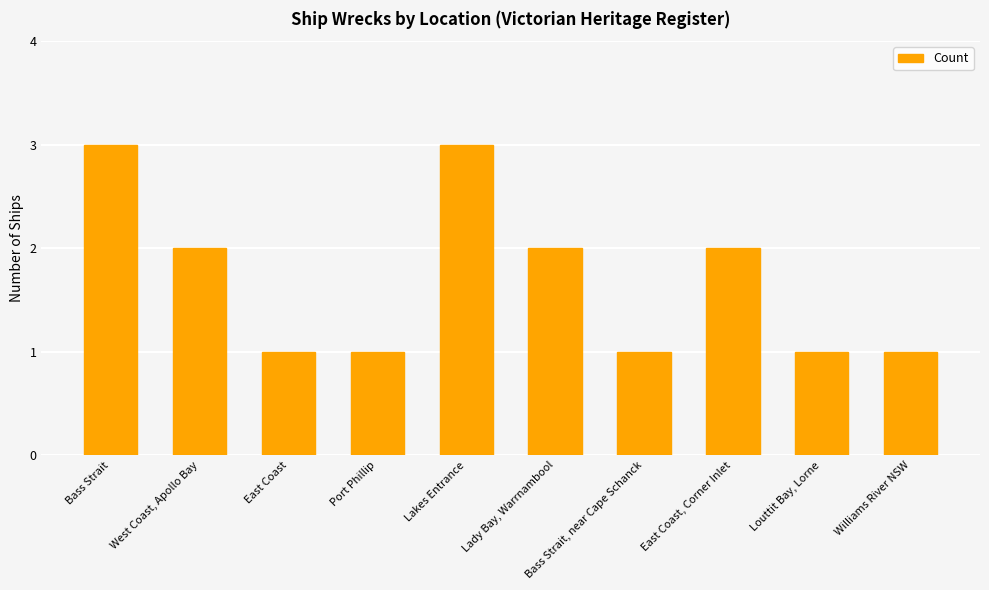

Reading left to right, what are all the values shown in this chart?

Bass Strait=3	West Coast, Apollo Bay=2	East Coast=1	Port Phillip=1	Lakes Entrance=3	Lady Bay, Warrnambool=2	Bass Strait, near Cape Schanck=1	East Coast, Corner Inlet=2	Louttit Bay, Lorne=1	Williams River NSW=1